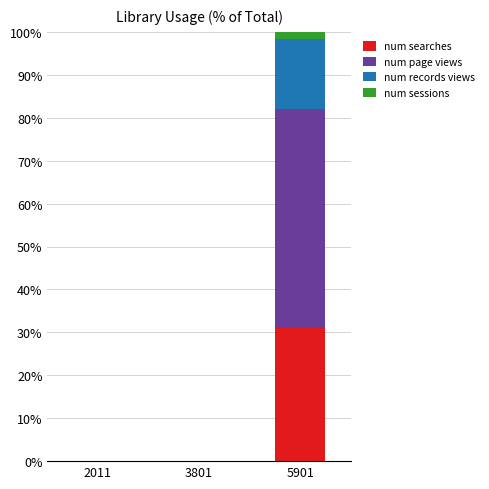

At which label does num searches reach its peak?

5901